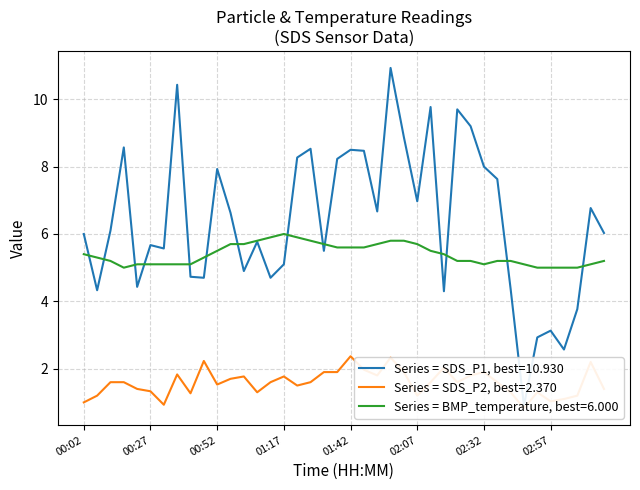

Where do SDS_P1 and BMP_temperature first cross each other?

00:02 and 00:07